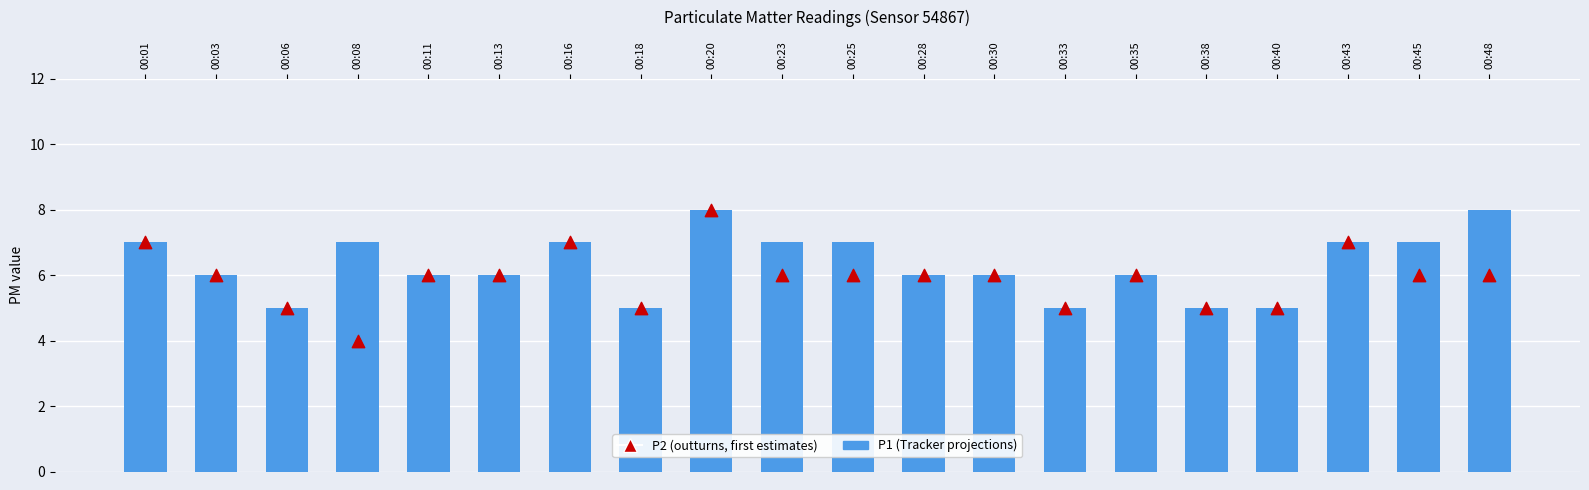

Which series has the largest total across all categories?

P1 (Tracker projections)